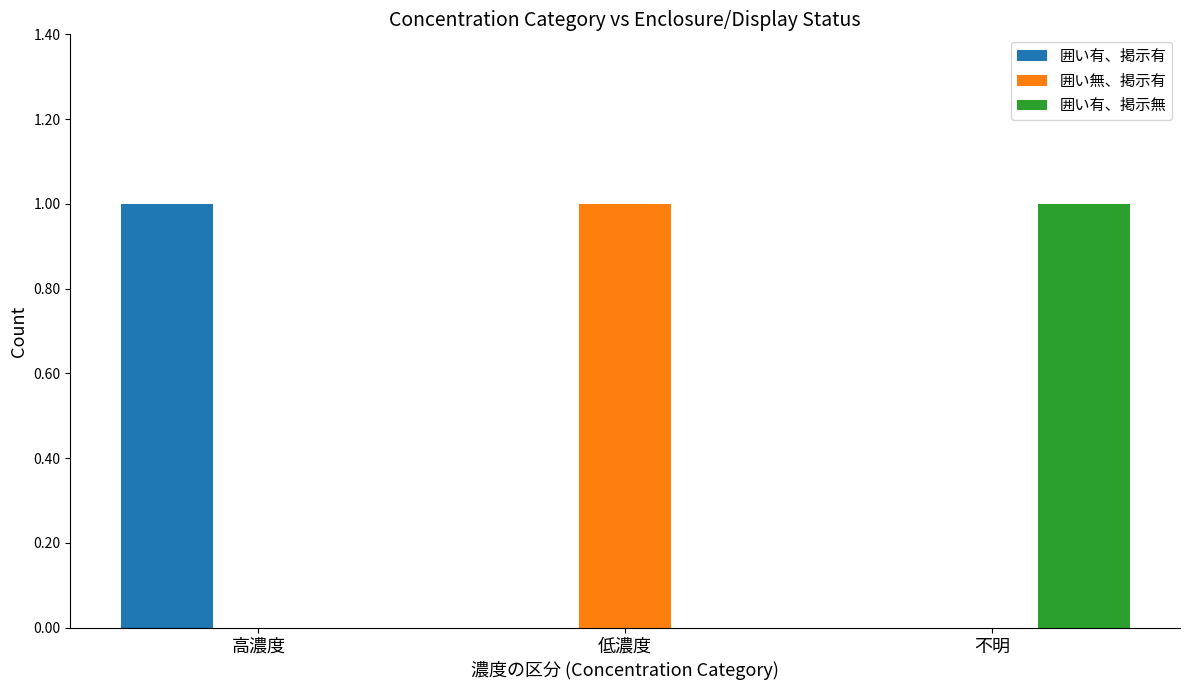

Reading left to right, what are all the values shown in this chart?

囲い有、掲示有: 1	0	0
囲い無、掲示有: 0	1	0
囲い有、掲示無: 0	0	1